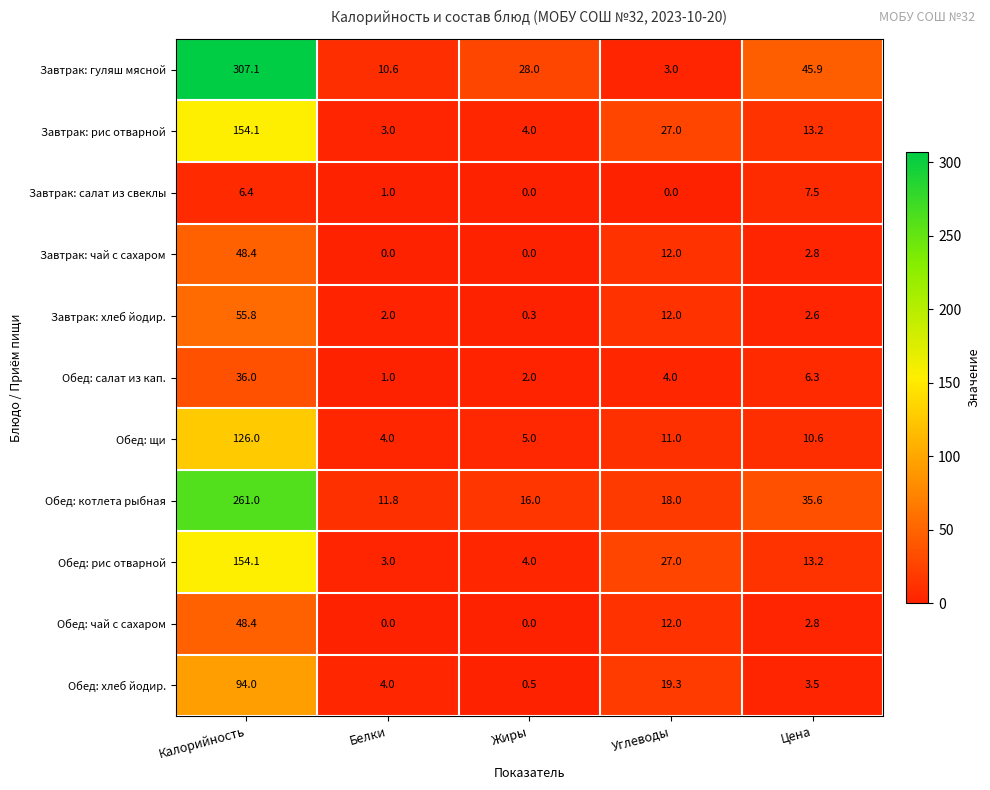

Which series has the largest total across all categories?

Завтрак: гуляш мясной